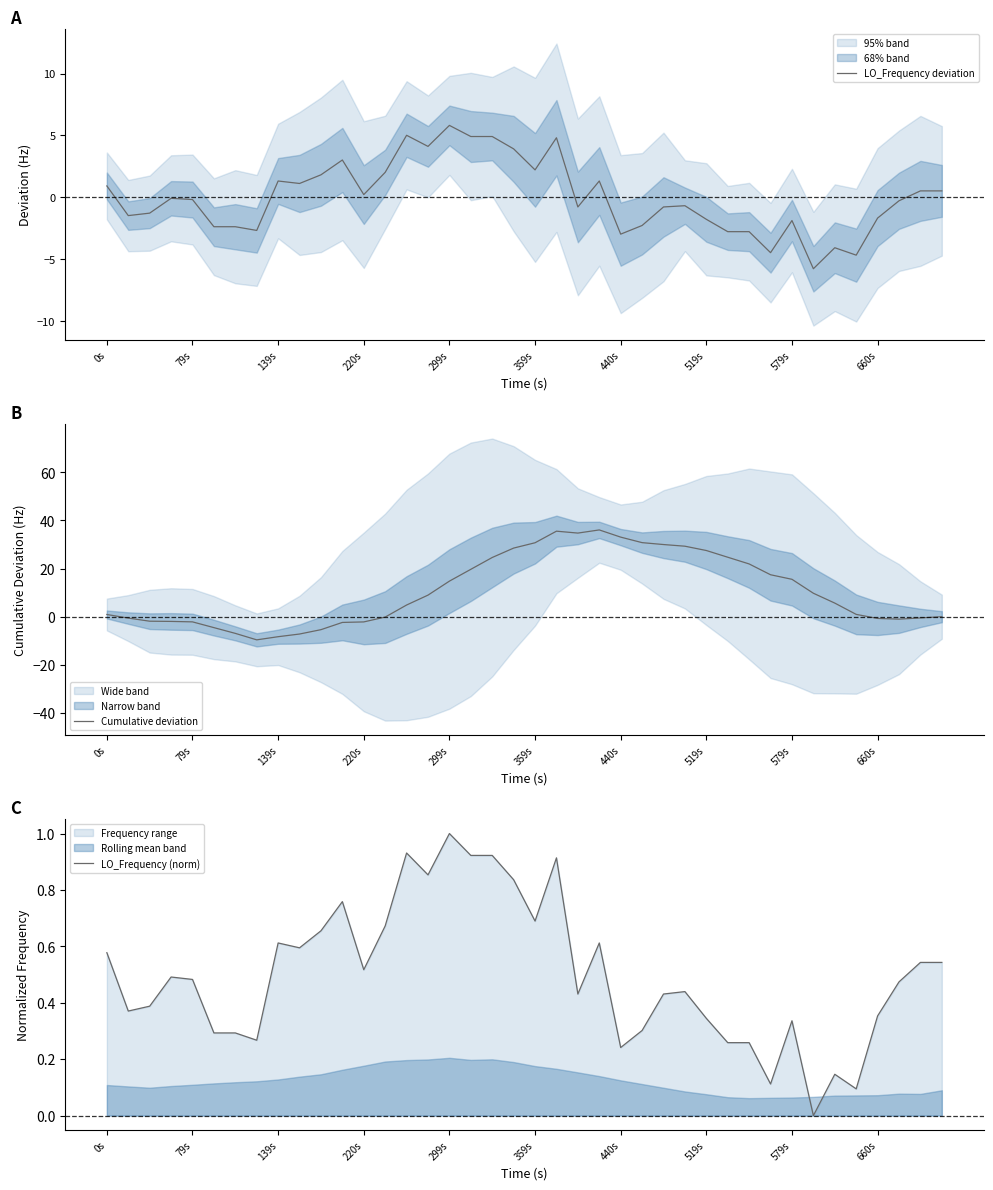

How many interior local peaks does the LO_Frequency (norm) series have?

10